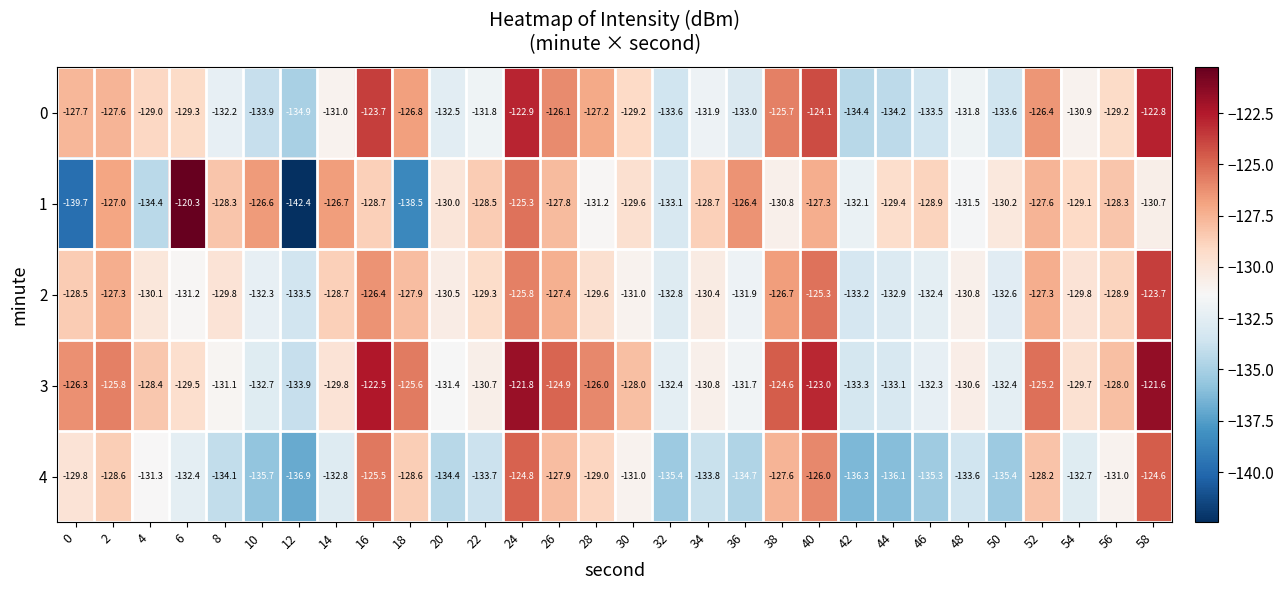

At 16, list the series in order from largest to smallest.

3, 0, 4, 2, 1